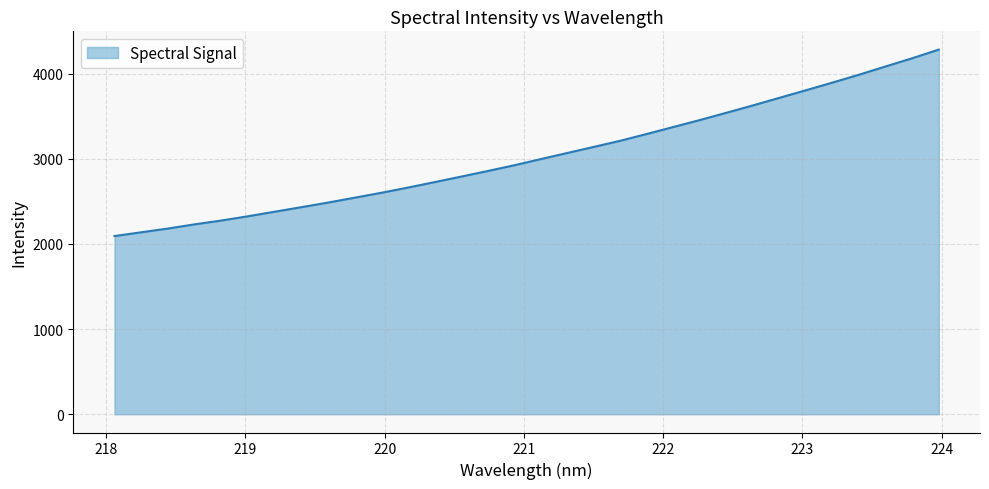

What is the difference between the maximum and minimum values?

2189.2